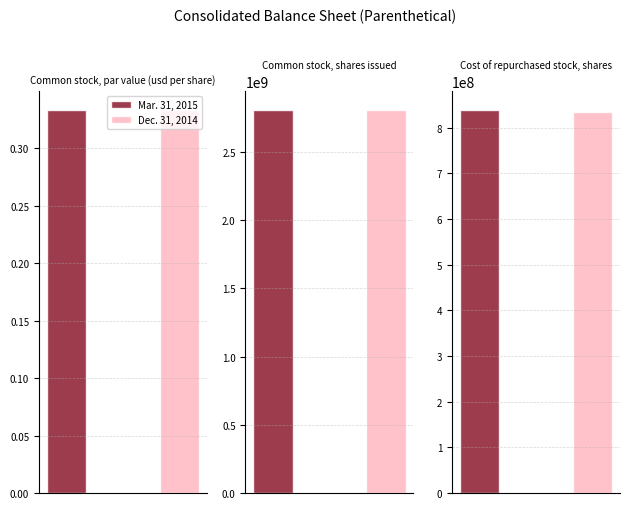

What is the difference between the Dec. 31, 2014 values at Common stock, par value (usd per share) and Common stock, shares issued?

2805961316.7